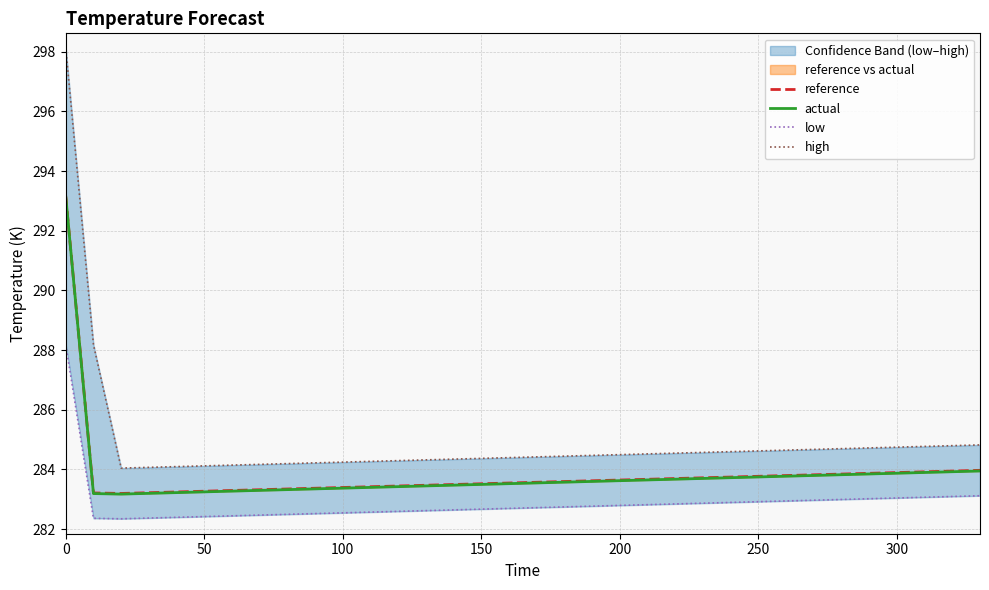

The value of high at 200 is 101.3. True or false?

False